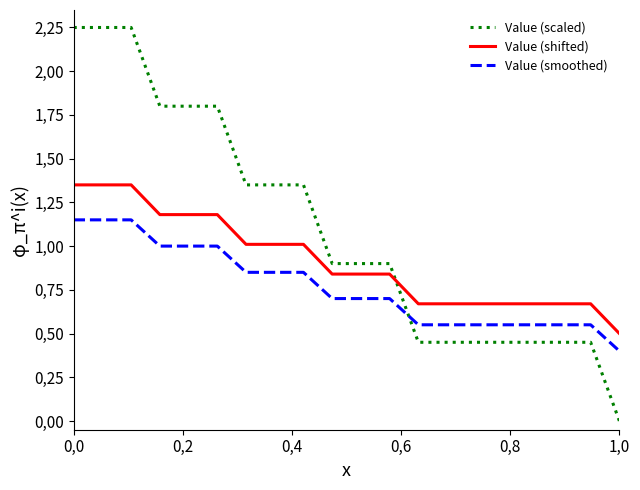

Reading left to right, what are all the values shown in this chart?

Value (scaled): 2.2	2.2	2.2	1.8	1.8	1.8	1.3	1.3	1.3	0.9	0.9	0.9	0.4	0.4	0.4	0.4	0.4	0.4	0.4	0.0
Value (shifted): 1.3	1.3	1.3	1.2	1.2	1.2	1.0	1.0	1.0	0.8	0.8	0.8	0.7	0.7	0.7	0.7	0.7	0.7	0.7	0.5
Value (smoothed): 1.1	1.1	1.1	1.0	1.0	1.0	0.8	0.8	0.8	0.7	0.7	0.7	0.5	0.5	0.5	0.5	0.5	0.5	0.5	0.4